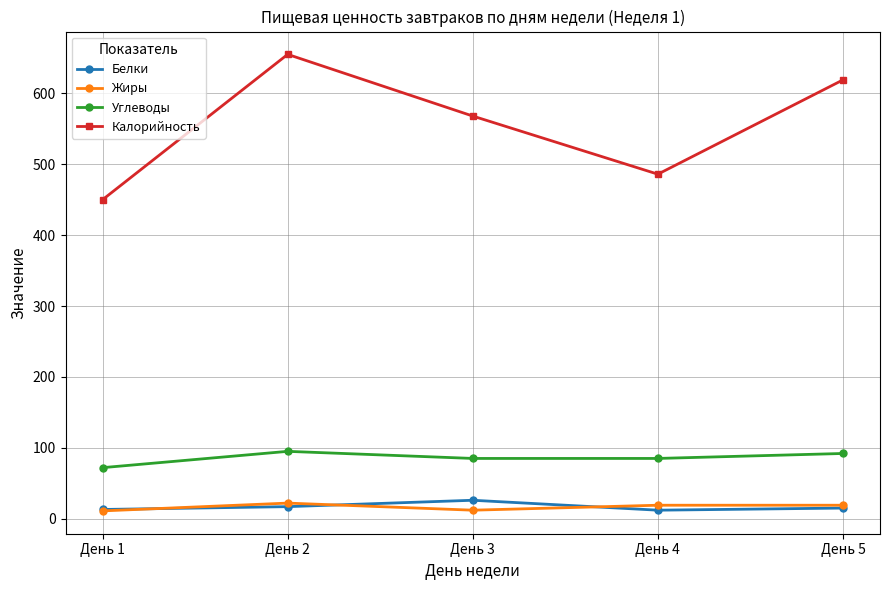

True or false: Калорийность and Углеводы cross at least once.

False